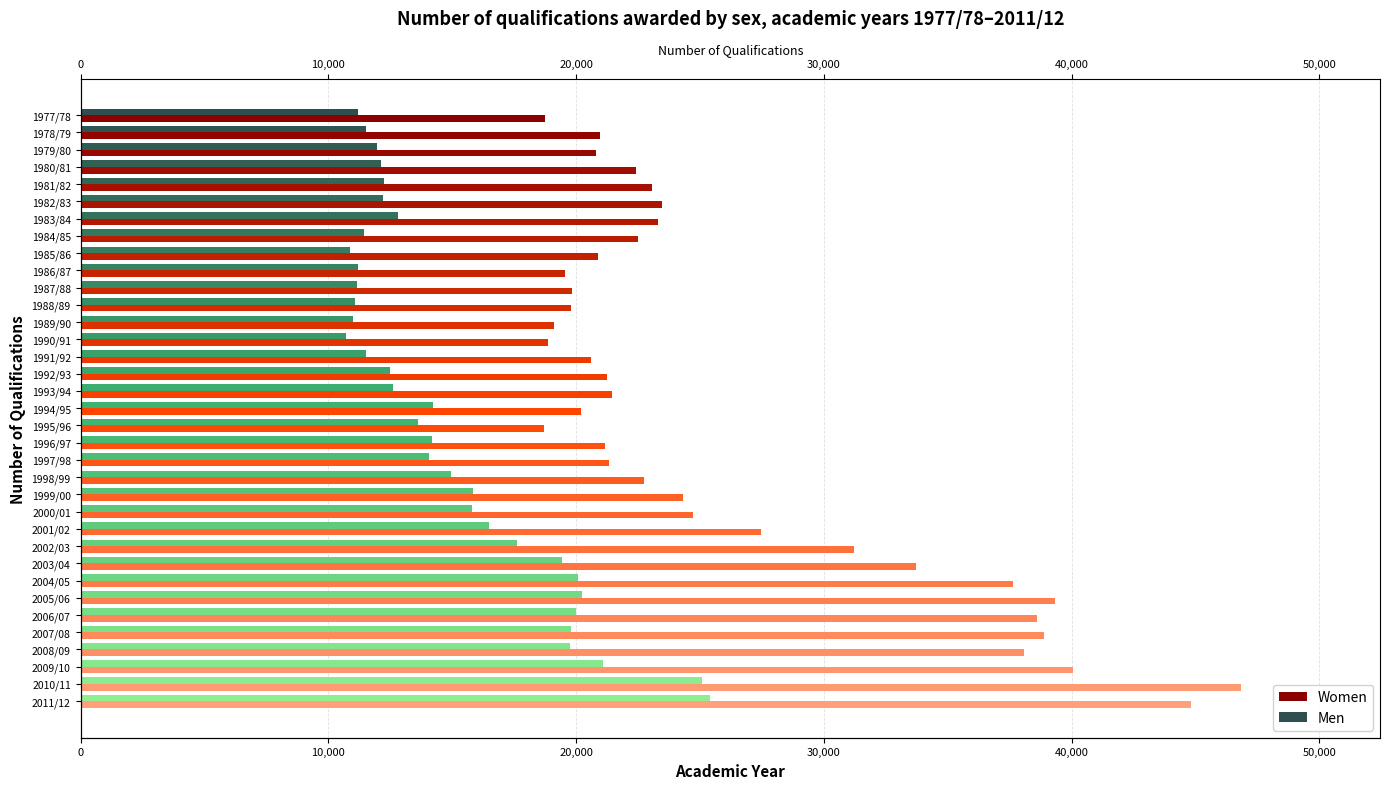

At how many categories does at least one series exceed 17439?

35